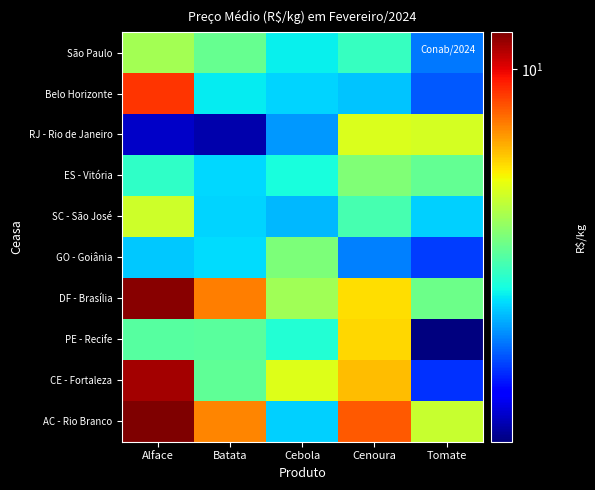

At which category is the sum across all series the highest?

Alface